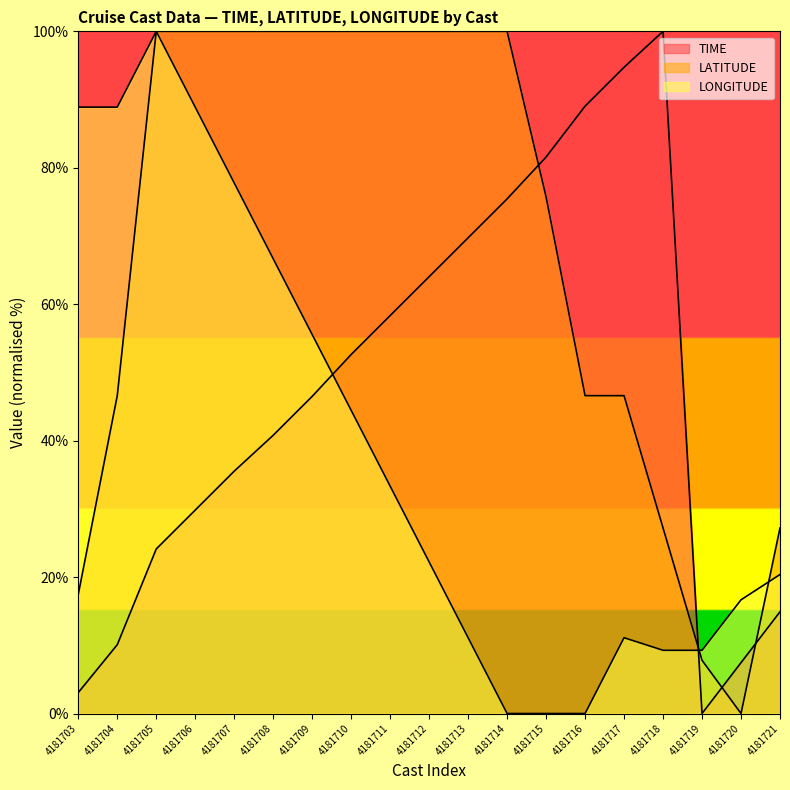

Reading left to right, what are all the values shown in this chart?

TIME: 3.1	10.1	24.1	29.8	35.5	40.8	46.5	52.6	58.3	64.0	69.7	75.4	81.6	89.0	94.7	100.0	0.0	7.5	14.9
LATITUDE: 17.5	46.6	100.0	100.0	100.0	100.0	100.0	100.0	100.0	100.0	100.0	100.0	75.7	46.6	46.6	27.2	7.8	0.0	27.2
LONGITUDE: 88.9	88.9	100.0	88.9	77.8	66.7	55.6	44.4	33.3	22.2	11.1	0.0	0.0	0.0	11.1	9.3	9.3	16.7	20.4